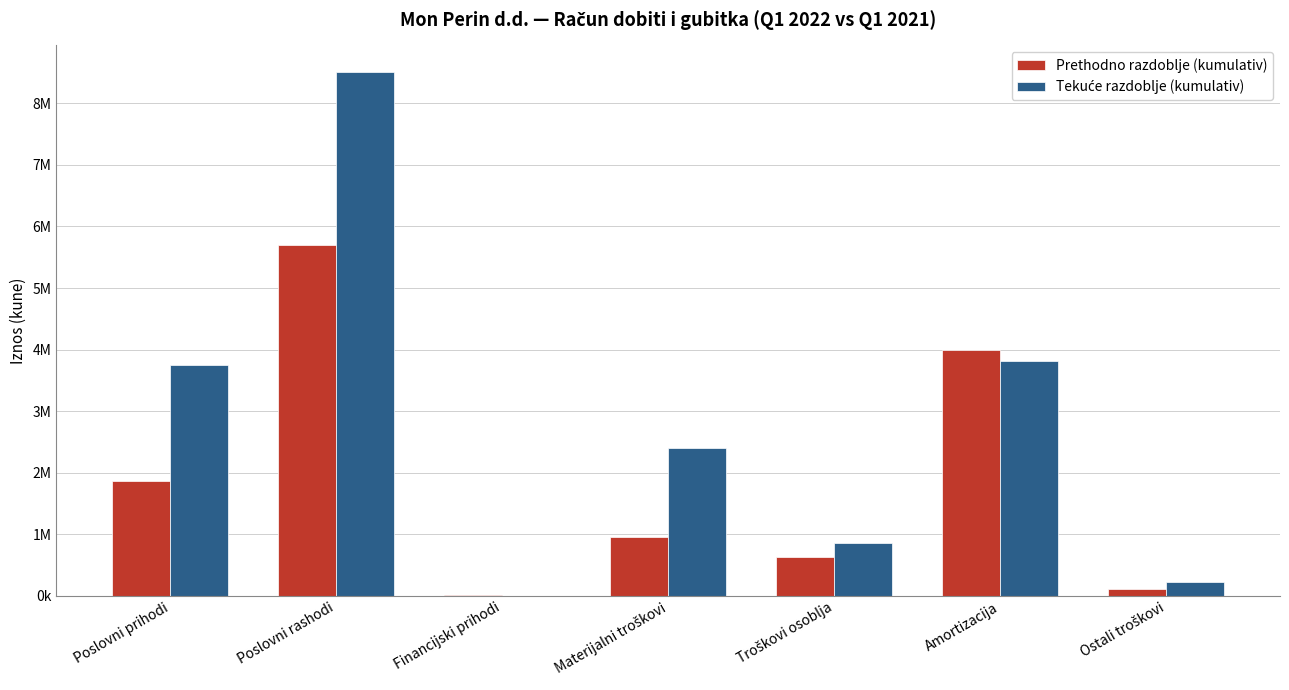

What are all the series names shown in the legend?

Prethodno razdoblje (kumulativ), Tekuće razdoblje (kumulativ)